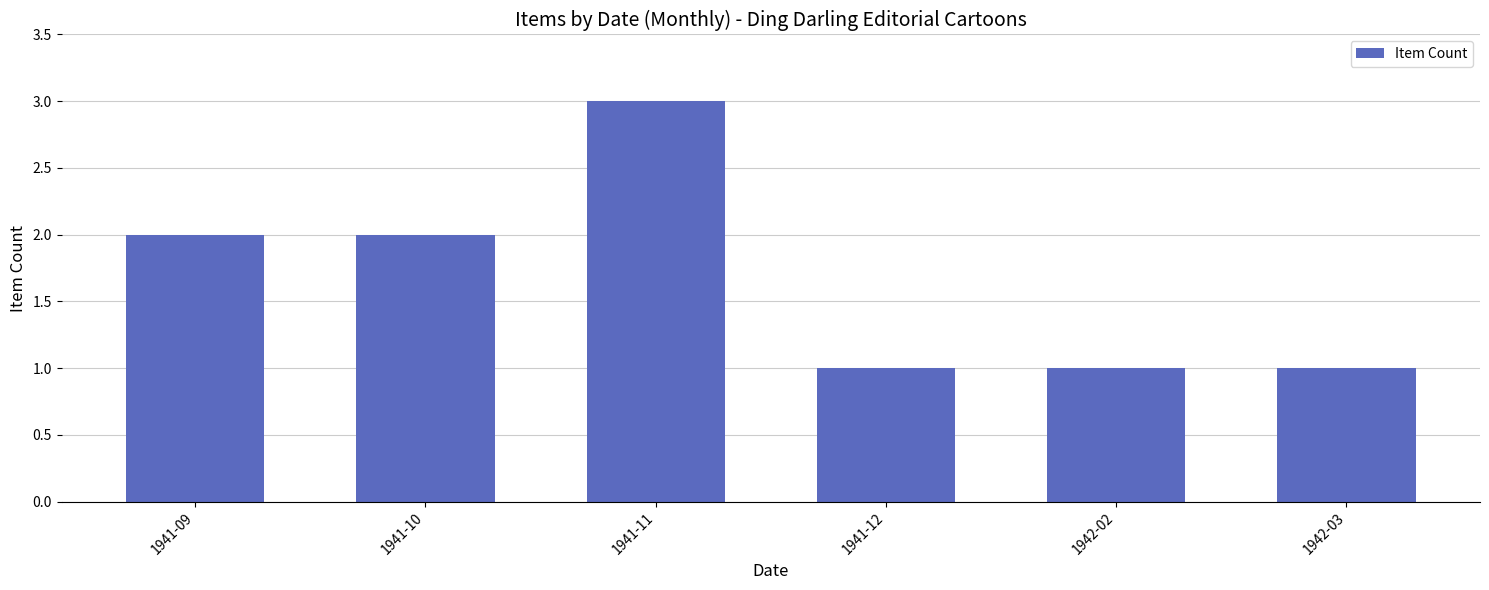

What is the sum of the values at 1941-09 and 1941-12?

3